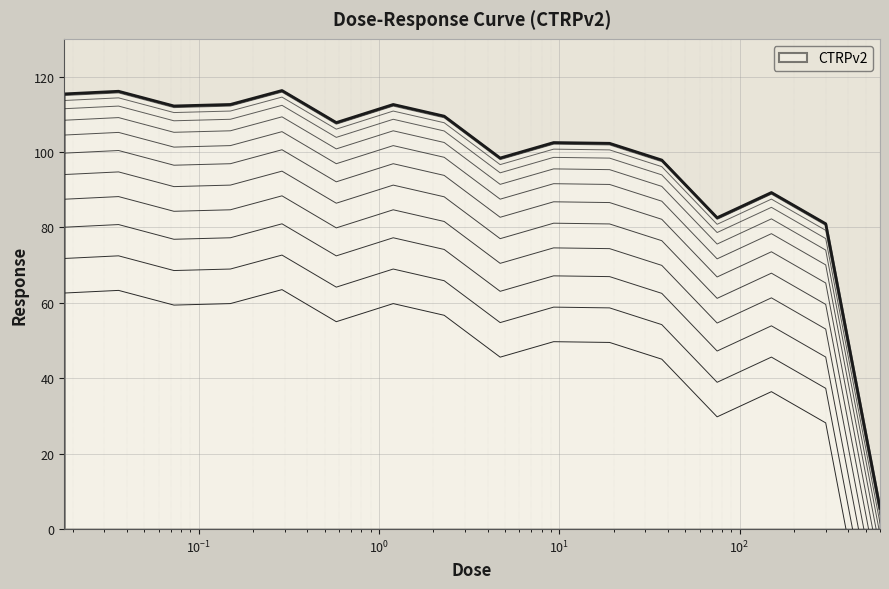

Where is the first local minimum?

0.073